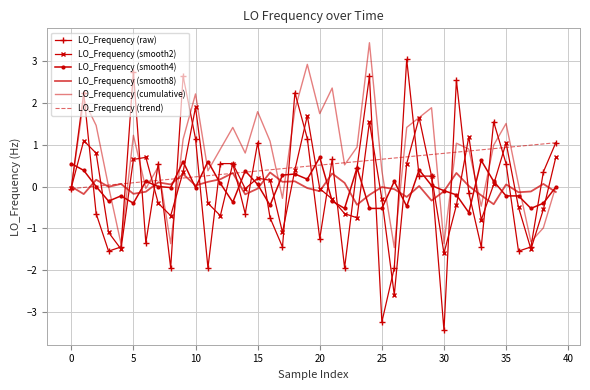

True or false: LO_Frequency (smooth8) has more than 0 points higher than both neighbors.

True